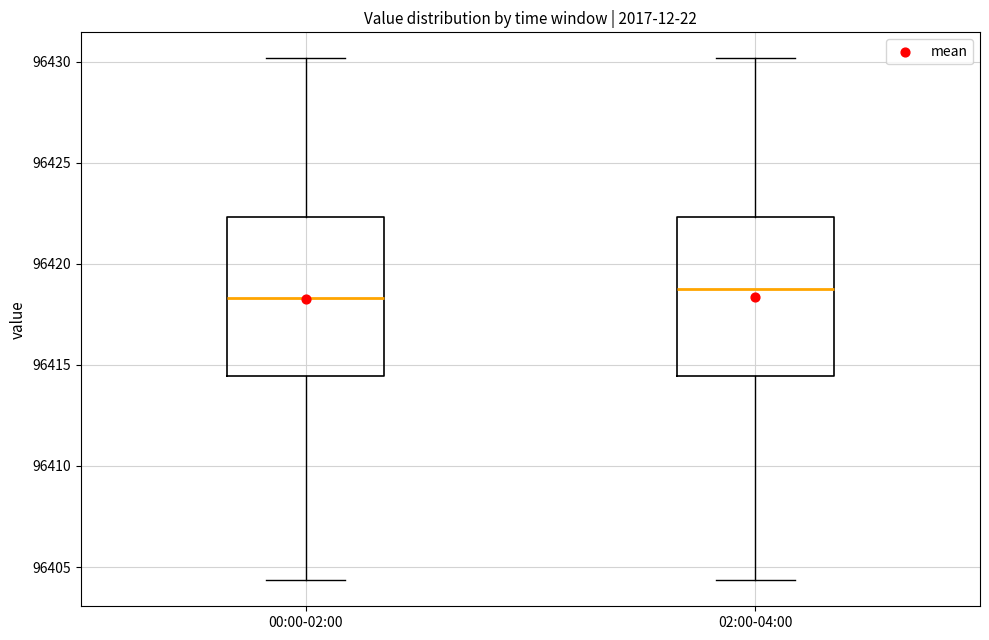

Where does the lower whisker of the box for 02:00-04:00 end on the y-axis? The values are not printed on the chart, so give them approximately, as read against the axis.

96404.5